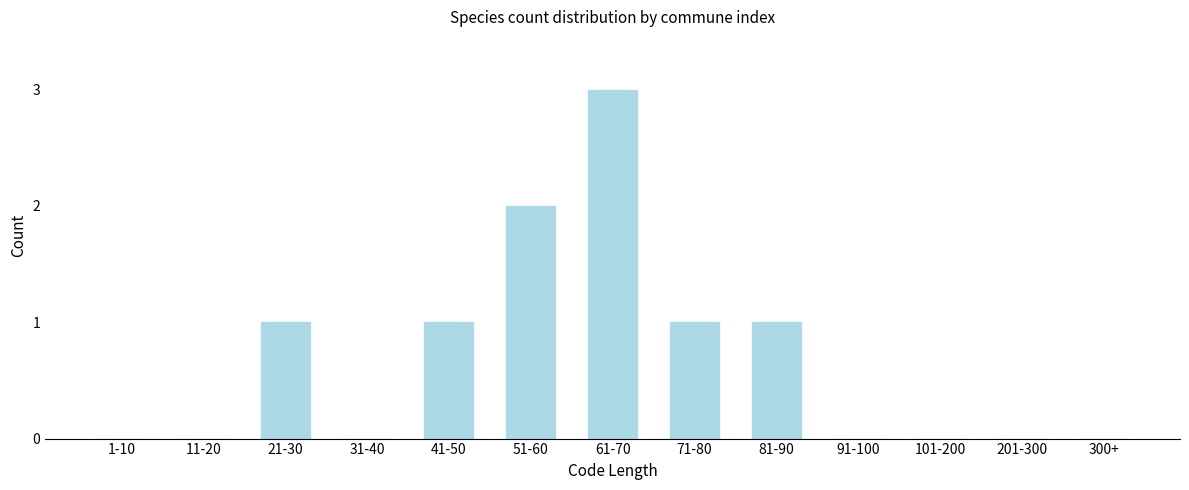

Reading right to left, transcribe all the data shown in this chart.

300+=0	201-300=0	101-200=0	91-100=0	81-90=1	71-80=1	61-70=3	51-60=2	41-50=1	31-40=0	21-30=1	11-20=0	1-10=0